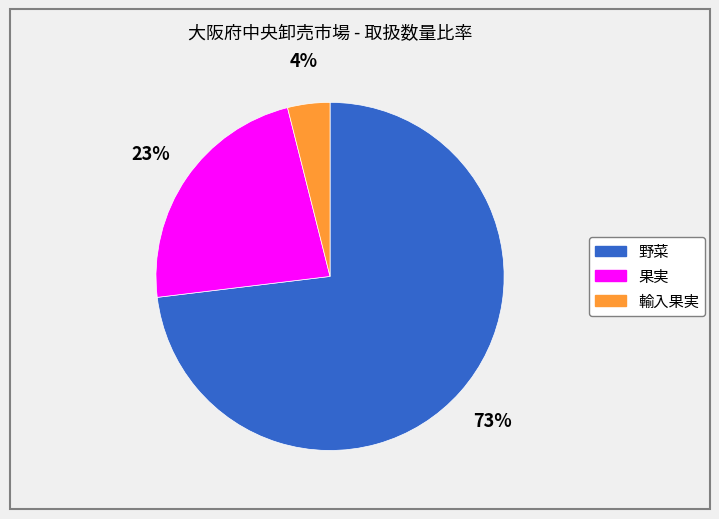

How many segments does this pie chart have?

3